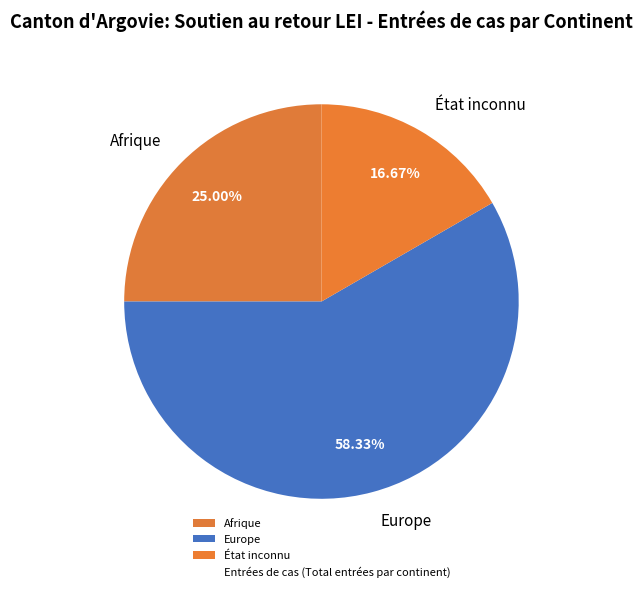

How many segments does this pie chart have?

3